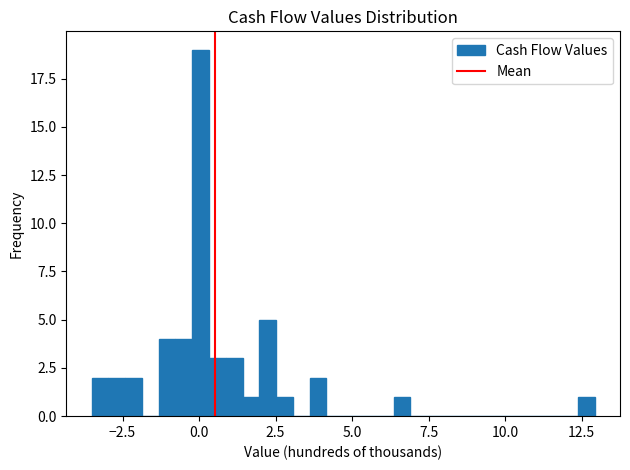

Read against the x-axis, roughly where is the centre of the tallest bar?

0.0